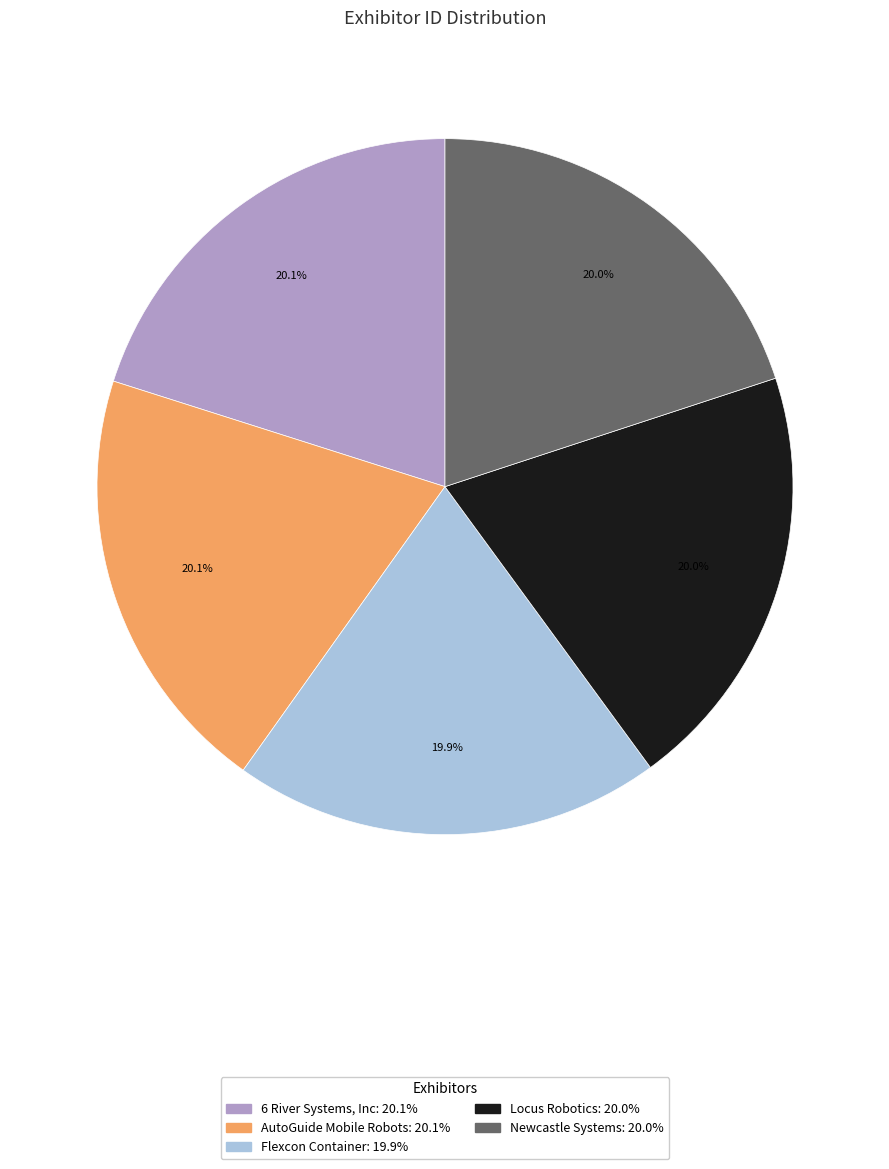

Is it true that Flexcon Container is 7% of the pie?

False